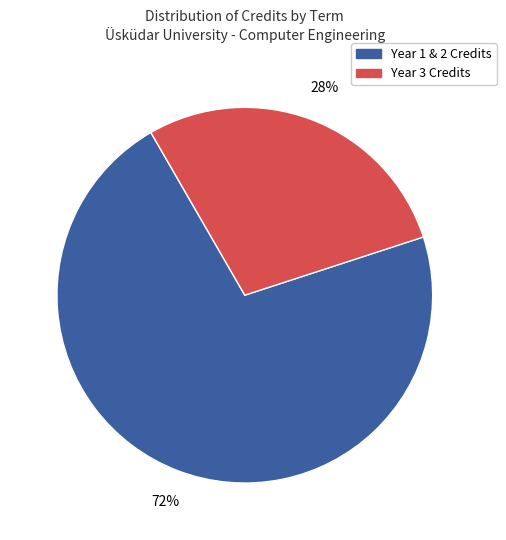

To the nearest percent, what is the average slice percentage?

50%